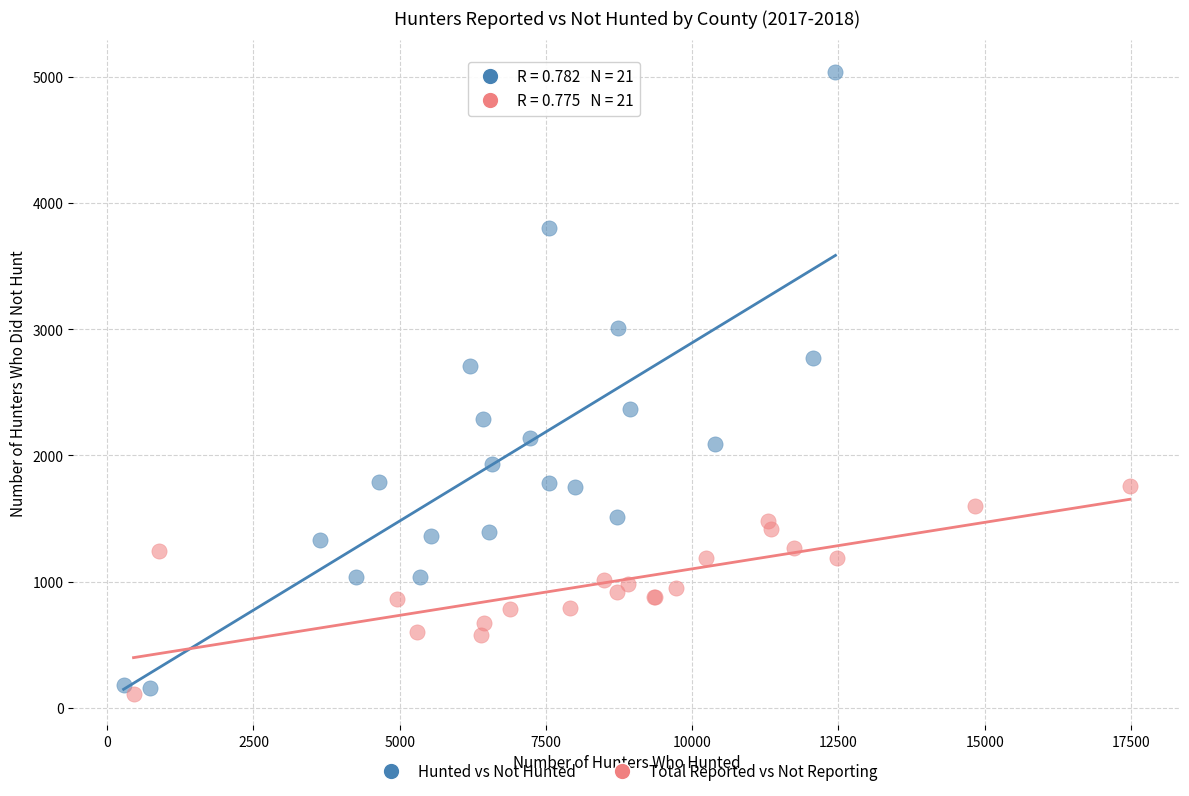

Which series has the widest spread of Y values?

Hunted vs Not Hunted